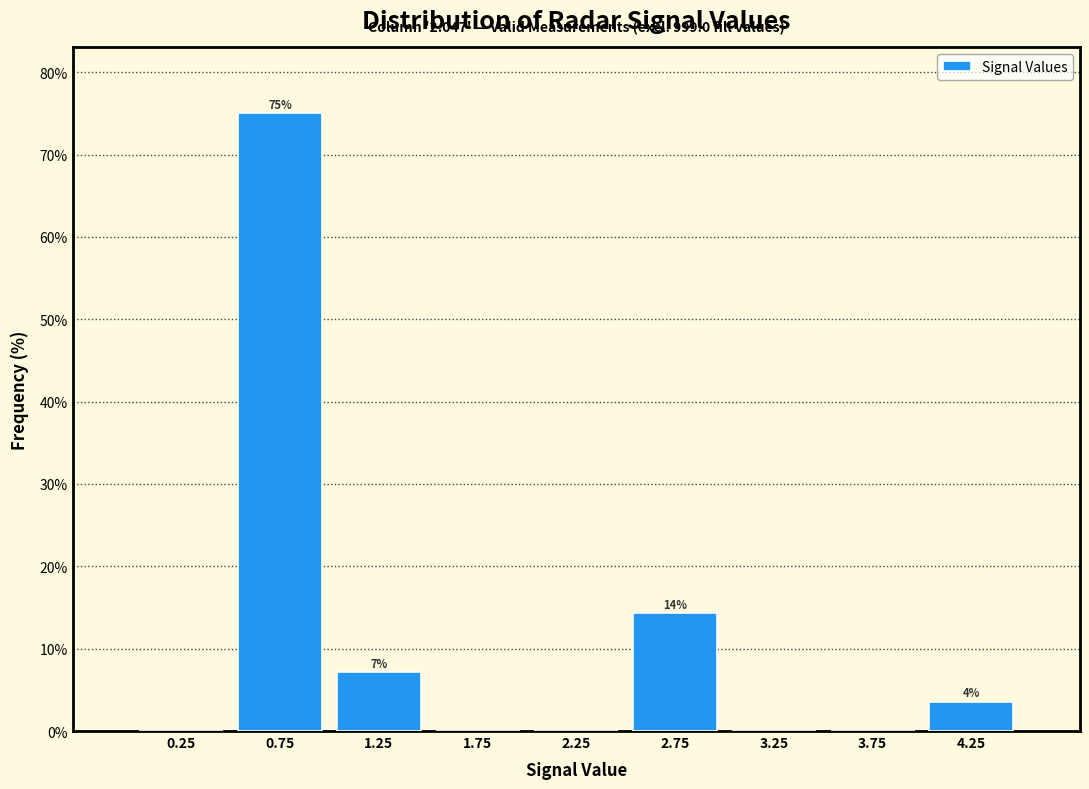

Which range on the x-axis has the tallest bar?

0.5 to 1.0